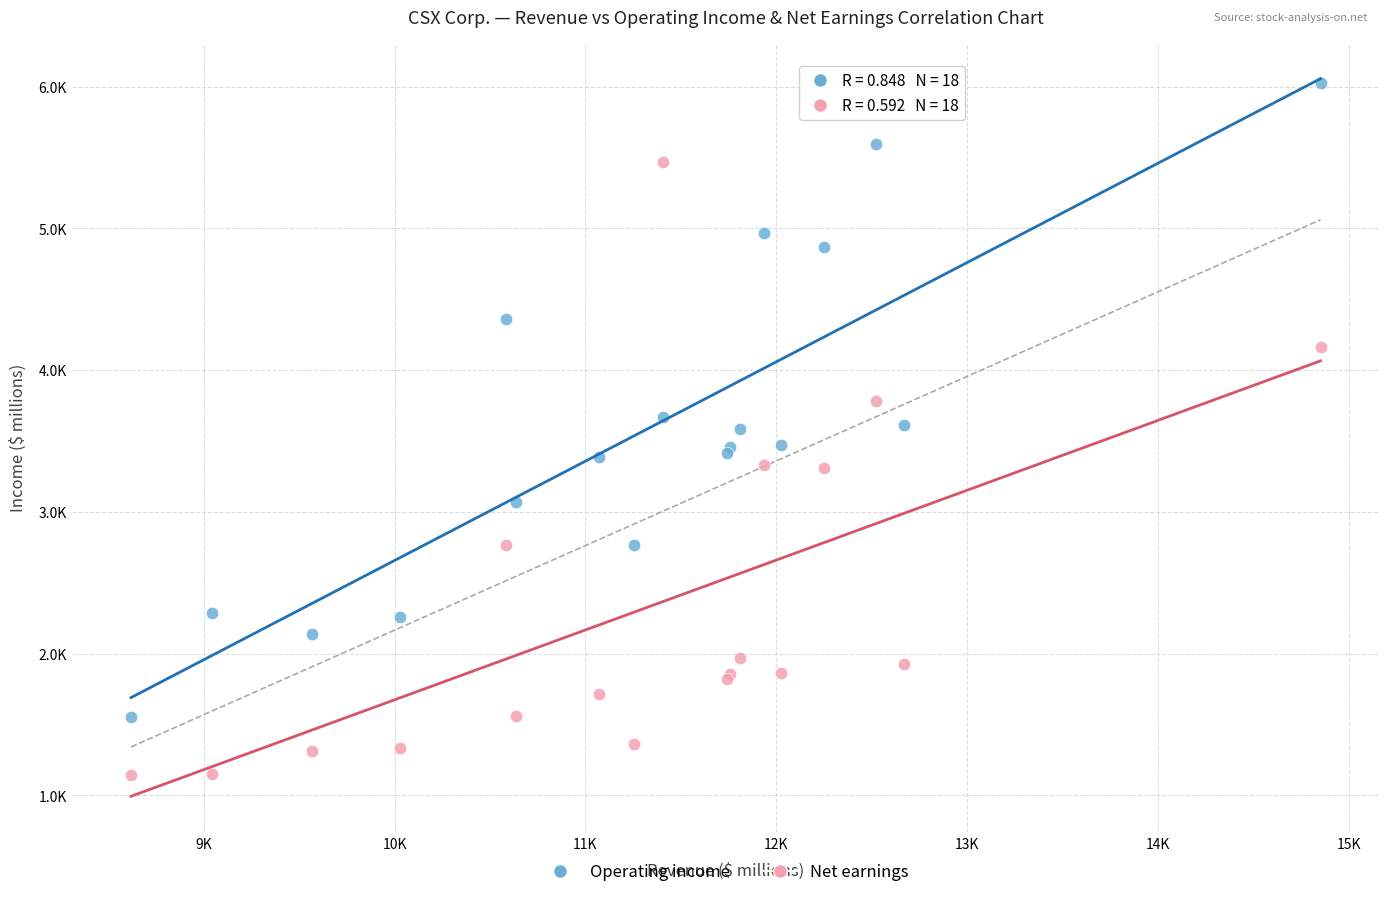

Which series reaches the maximum Y coordinate?

Operating income